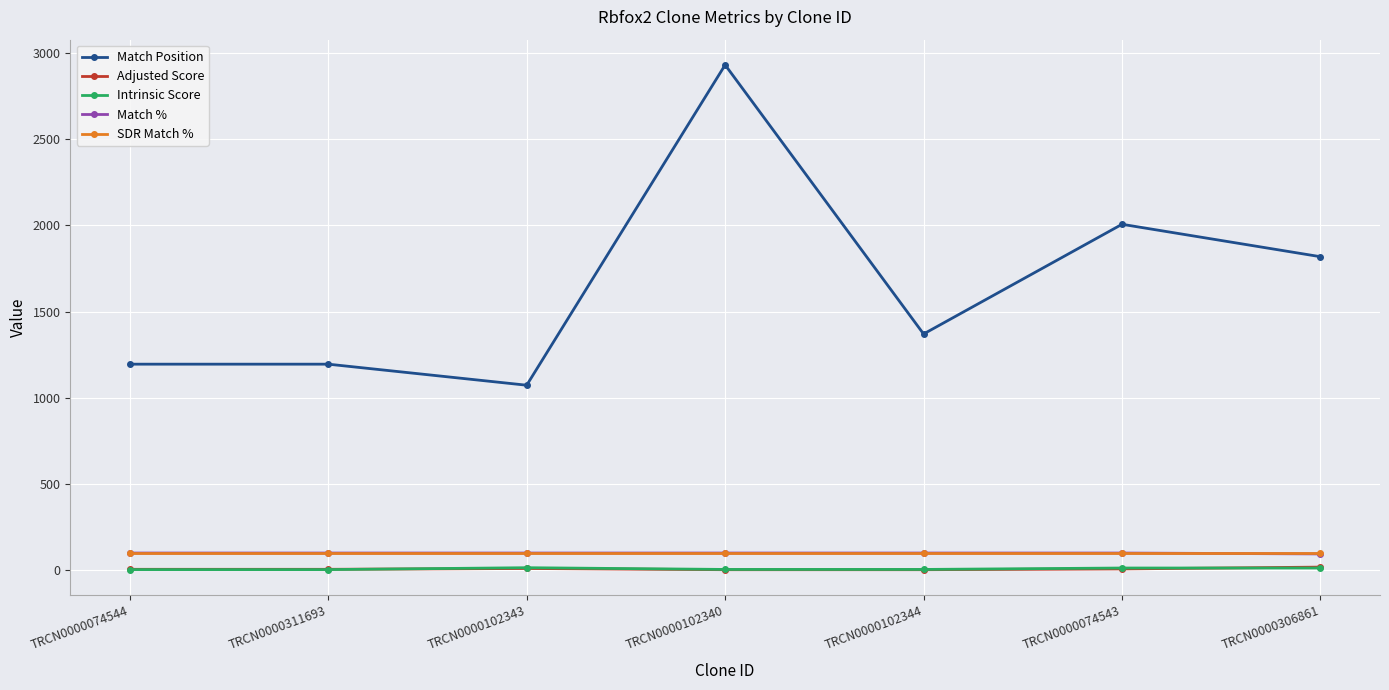

What is the difference between the maximum and minimum values in the Match Position series?

1857.0